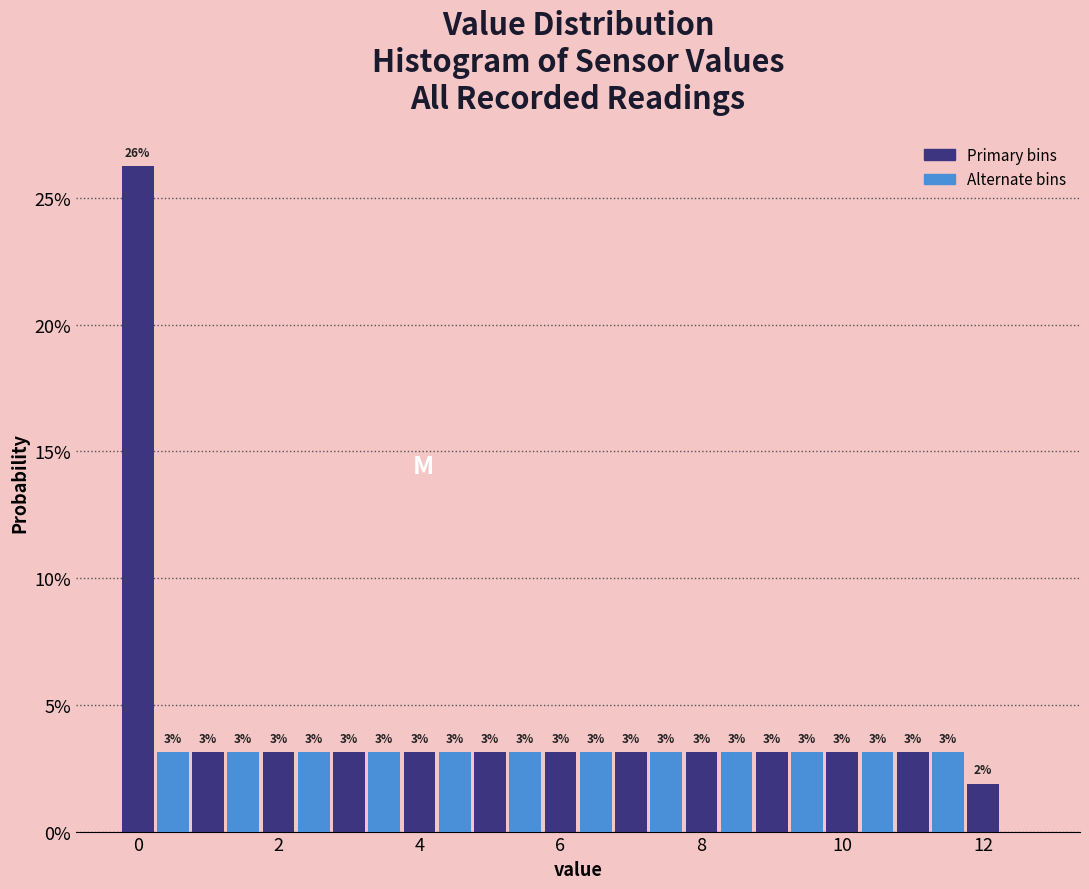

Read against the x-axis, roughly where is the centre of the tallest bar?

0.0